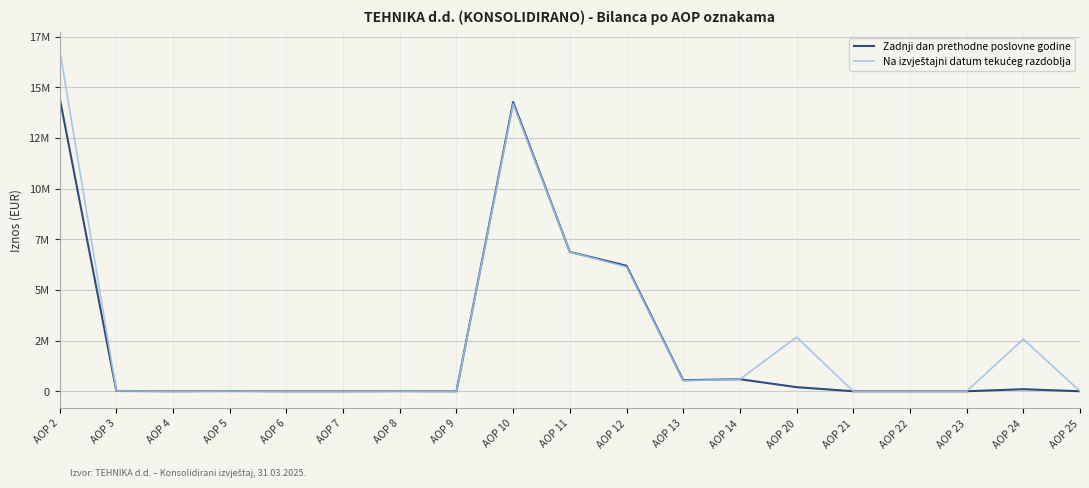

List the series in order of their peak value, lowest first.

Zadnji dan prethodne poslovne godine, Na izvještajni datum tekućeg razdoblja